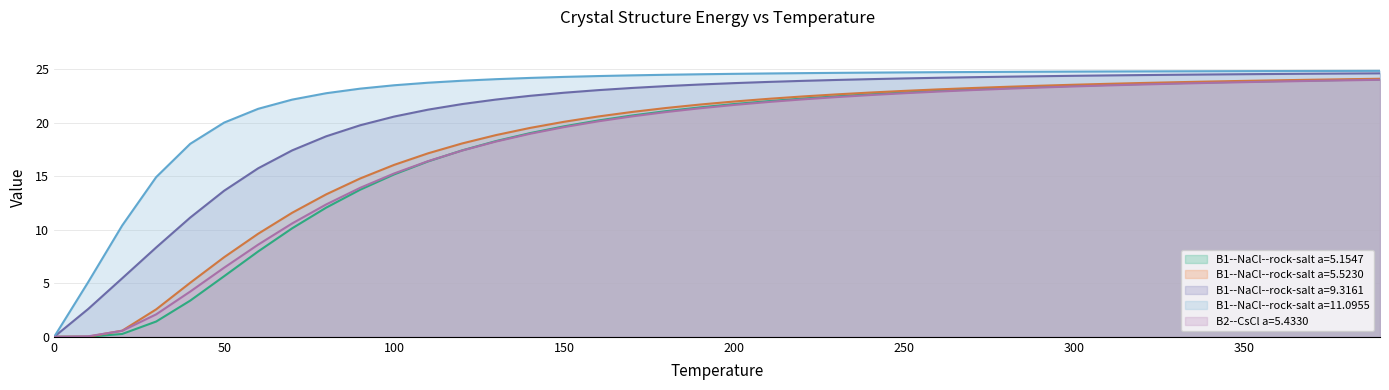

True or false: B1--NaCl--rock-salt a=5.1547 and B1--NaCl--rock-salt a=11.0955 intersect in this chart.

False